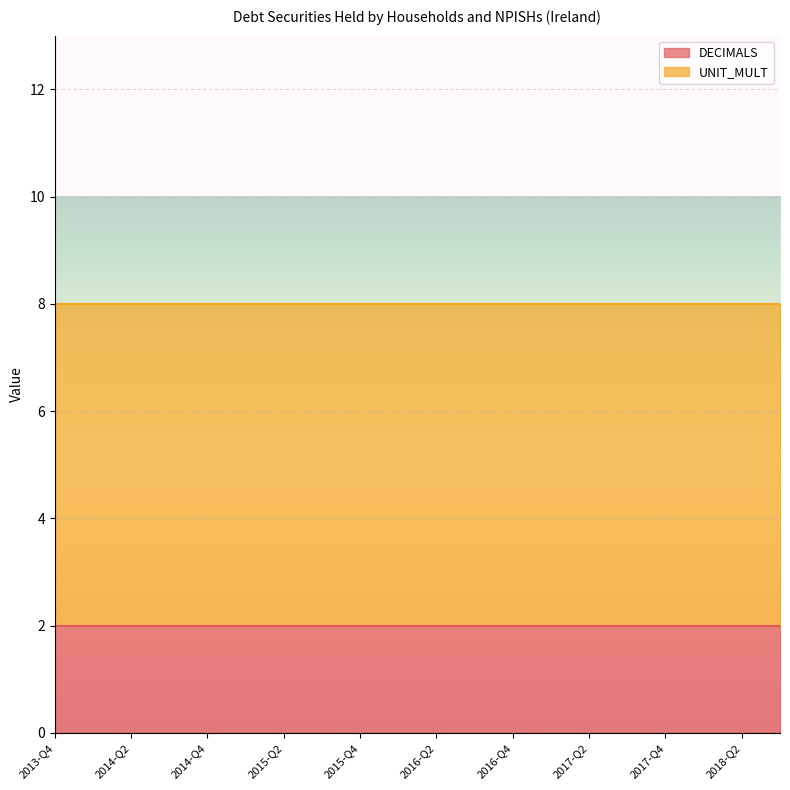

Is it true that DECIMALS equals 4 at 2018-Q1?

False